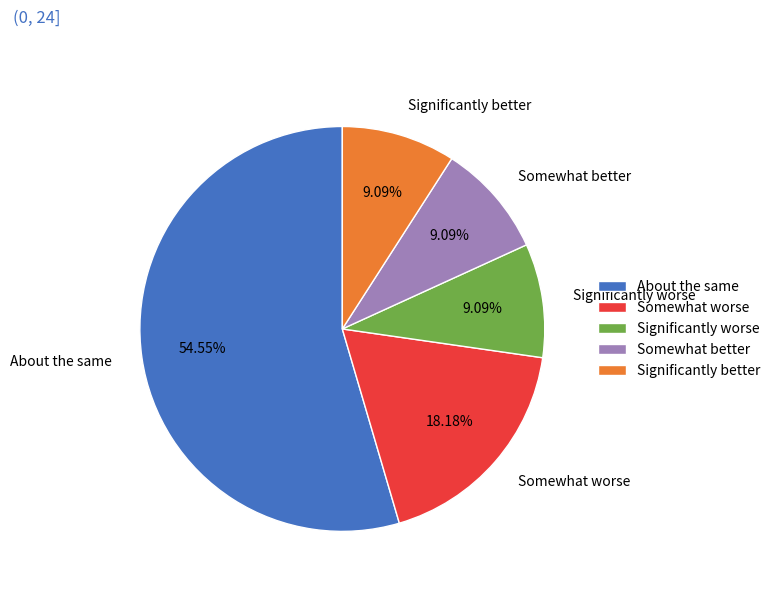

Is the sum of About the same and Somewhat better greater than half?

Yes